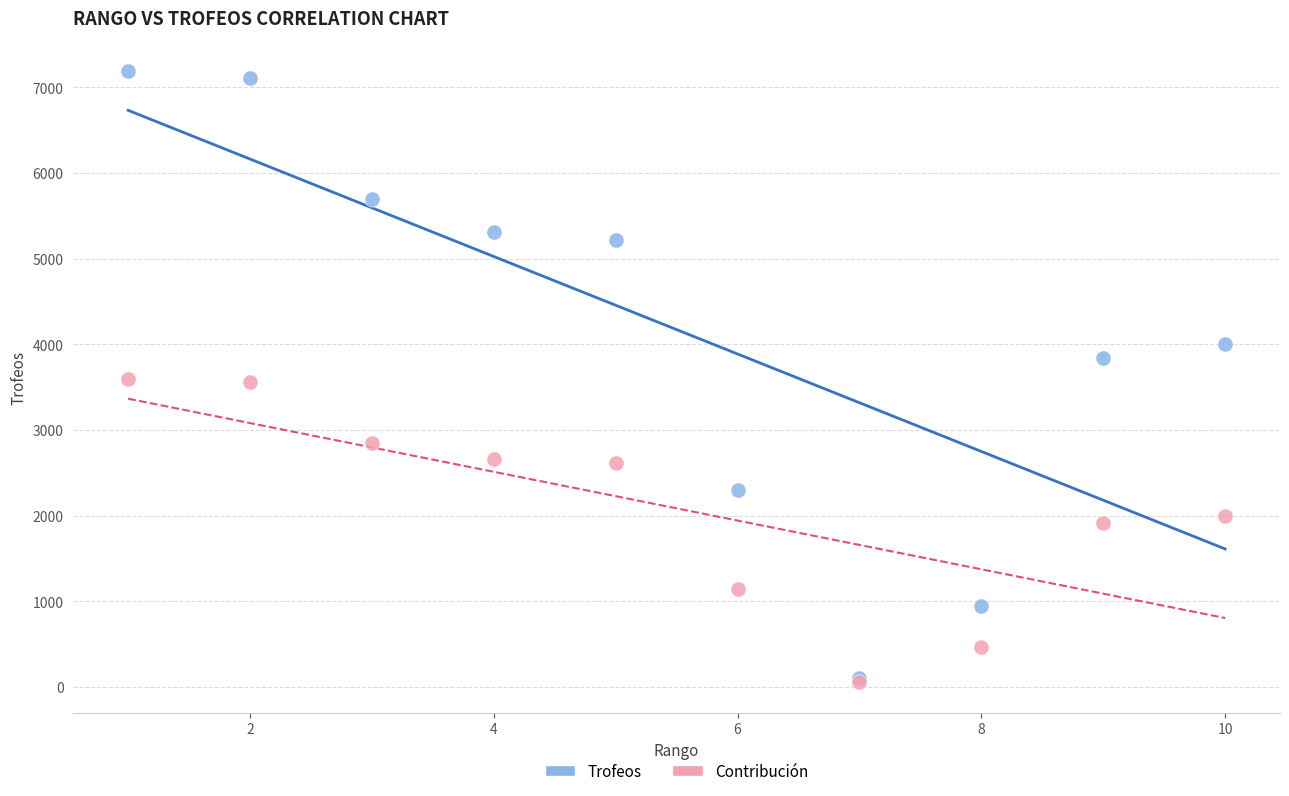

Which series contains the highest Y value?

Trofeos